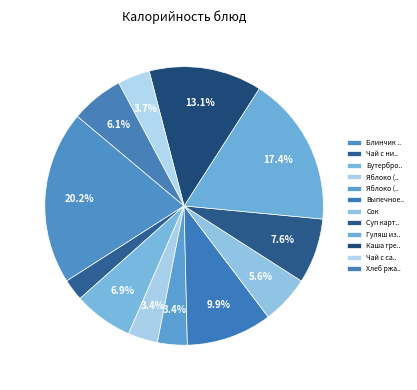

To the nearest percent, what is the average slice percentage?

8%